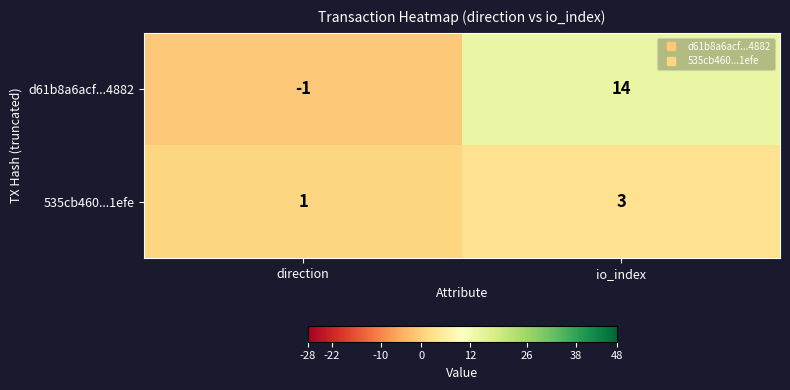

The value of d61b8a6acf...4882 at io_index is 14. True or false?

True